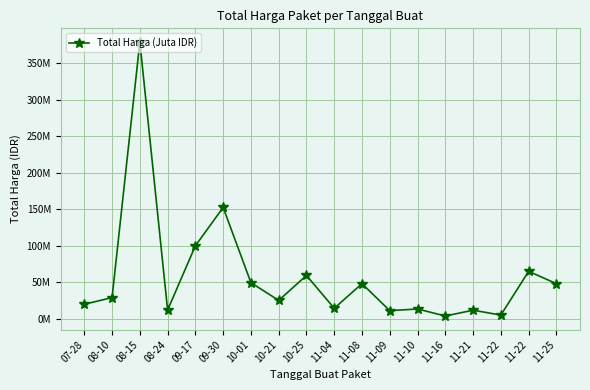

Is this an area chart (filled region under the line)?

No